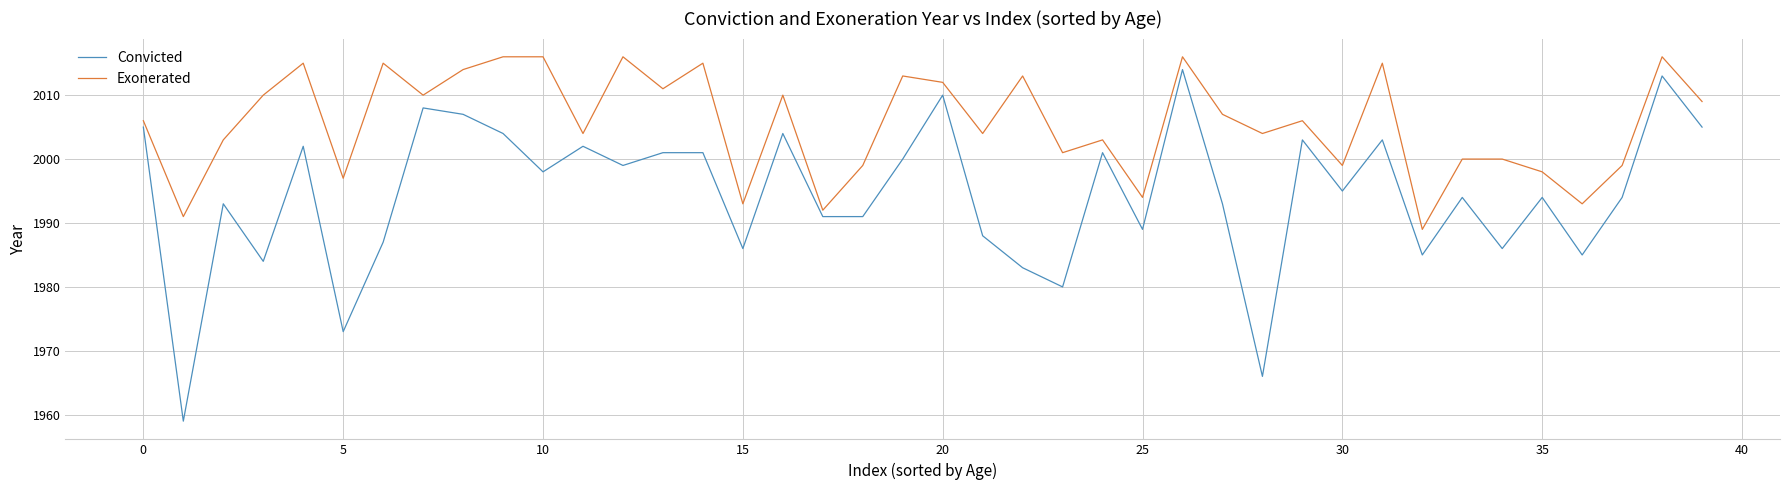

What is the greatest value displayed?

2016